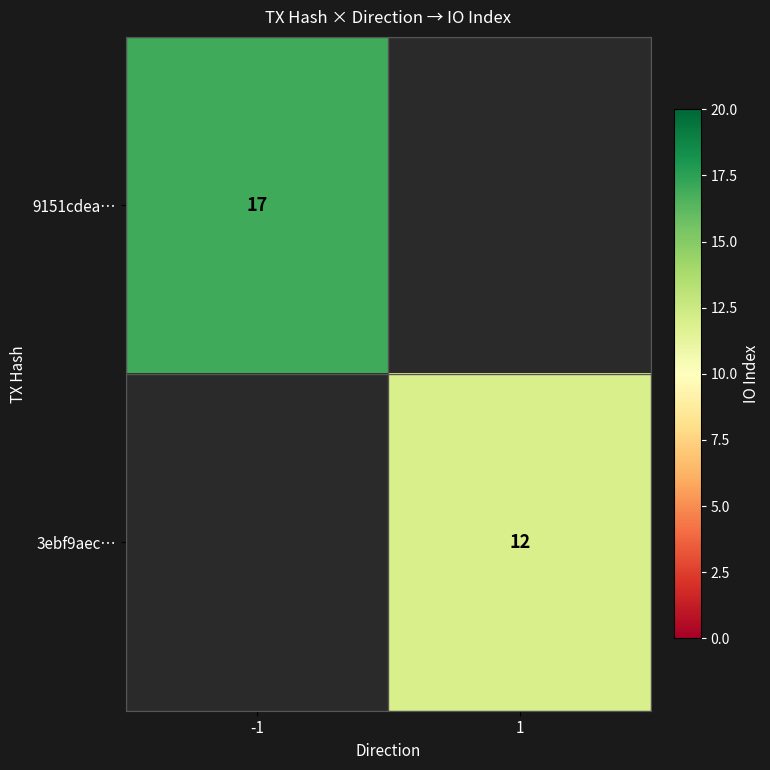

True or false: 9151cdea… has a value of 6 at -1.

False